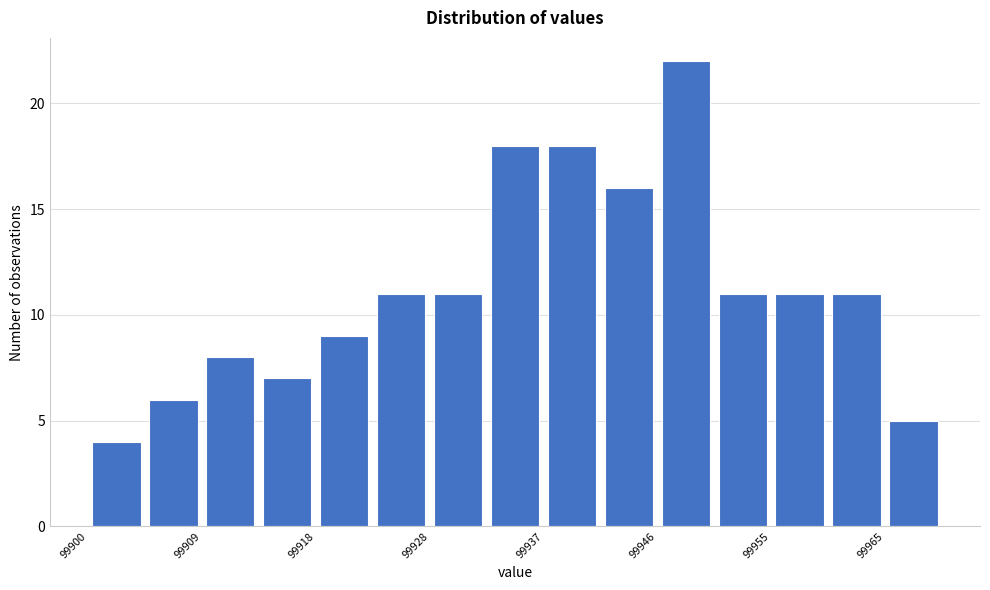

Reading left to right, transcribe this chart: for each bar, give the range it covers on the x-axis and its height. Neither the bar edges nor the heights are printed on the chart, so give them approximately, as read against the axes.

99900 to 99905: 4
99905 to 99909: 6
99909 to 99914: 8
99914 to 99918: 7
99918 to 99923: 9
99923 to 99928: 11
99928 to 99932: 11
99932 to 99937: 18
99937 to 99942: 18
99942 to 99946: 16
99946 to 99951: 22
99951 to 99955: 11
99955 to 99960: 11
99960 to 99965: 11
99965 to 99969: 5